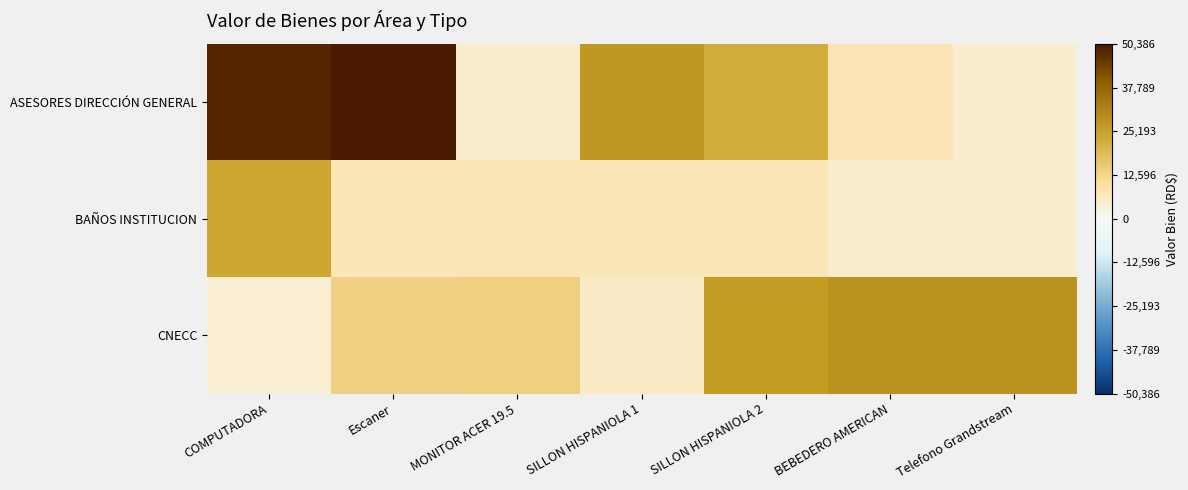

Reading left to right, what are all the values shown in this chart?

ASESORES DIRECCIÓN GENERAL: COMPUTADORA=48347.9	Escaner=50386.0	MONITOR ACER 19.5=4777.5	SILLON HISPANIOLA 1=27494.2	SILLON HISPANIOLA 2=22045.4	BEBEDERO AMERICAN=7574.2	Telefono Grandstream=4484.0
BAÑOS INSTITUCION: COMPUTADORA=23636.8	Escaner=7382.1	MONITOR ACER 19.5=7382.1	SILLON HISPANIOLA 1=7382.1	SILLON HISPANIOLA 2=7382.1	BEBEDERO AMERICAN=4484.0	Telefono Grandstream=4484.0
CNECC: COMPUTADORA=3962.4	Escaner=13727.1	MONITOR ACER 19.5=14012.8	SILLON HISPANIOLA 1=5538.4	SILLON HISPANIOLA 2=26280.0	BEBEDERO AMERICAN=28080.0	Telefono Grandstream=28184.3